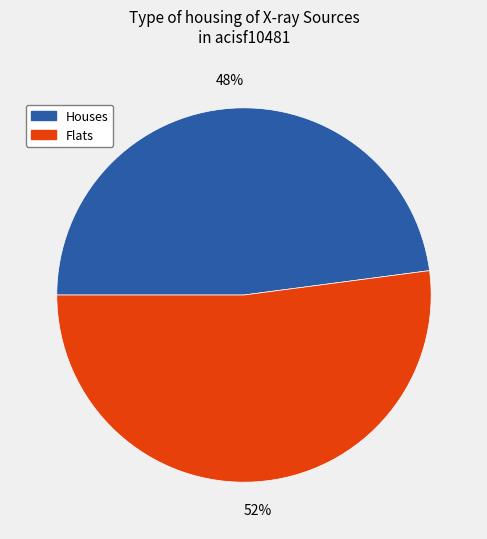

To the nearest percent, what percentage of the pie is Houses?

48%